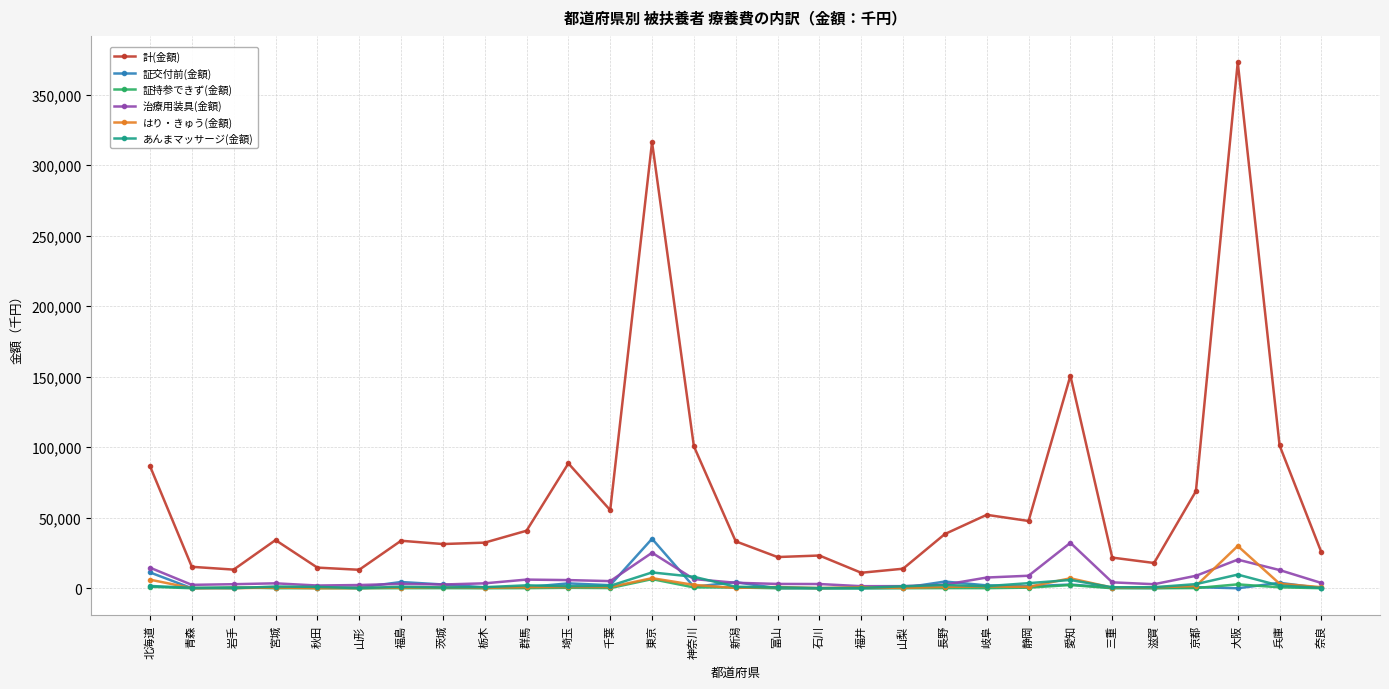

What is the value of the 証交付前(金額) point at the 4th from the left?

355.4